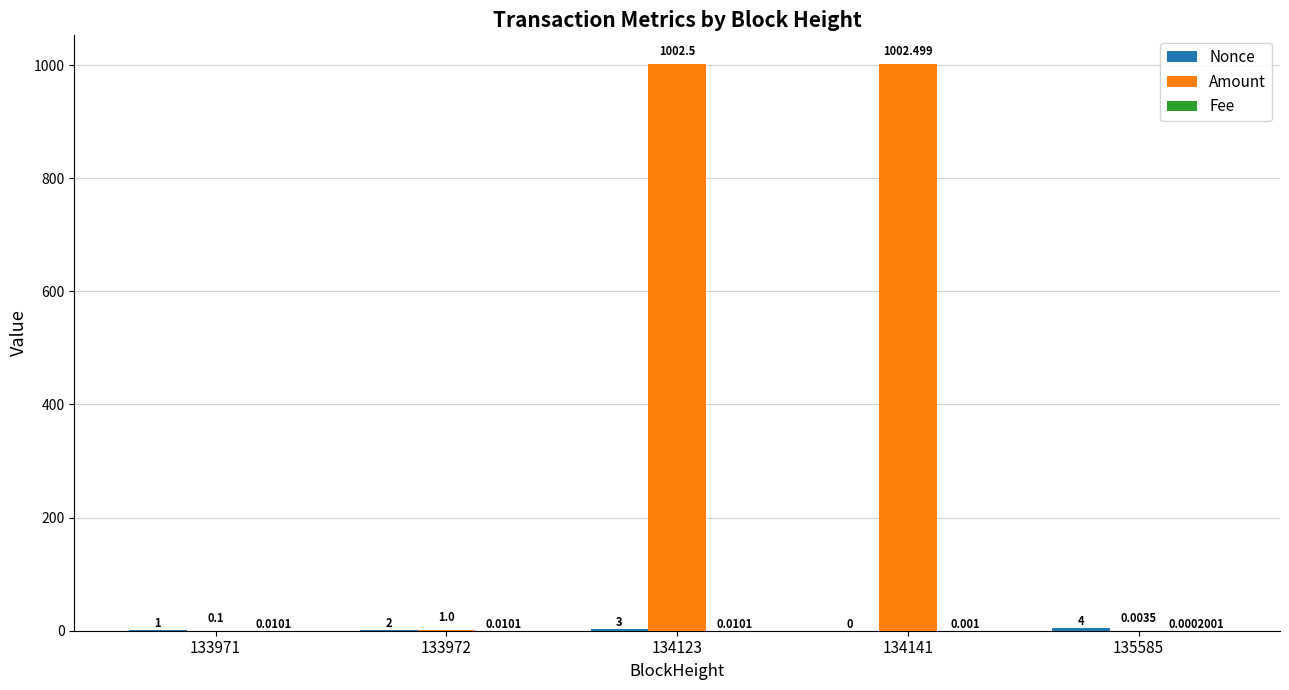

At which category is the sum across all series the highest?

134123